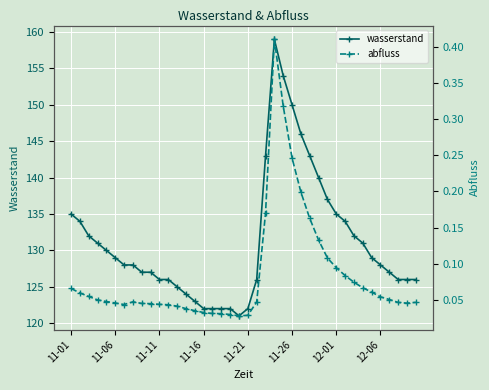

The value of abfluss at 16 is 0.0. True or false?

False